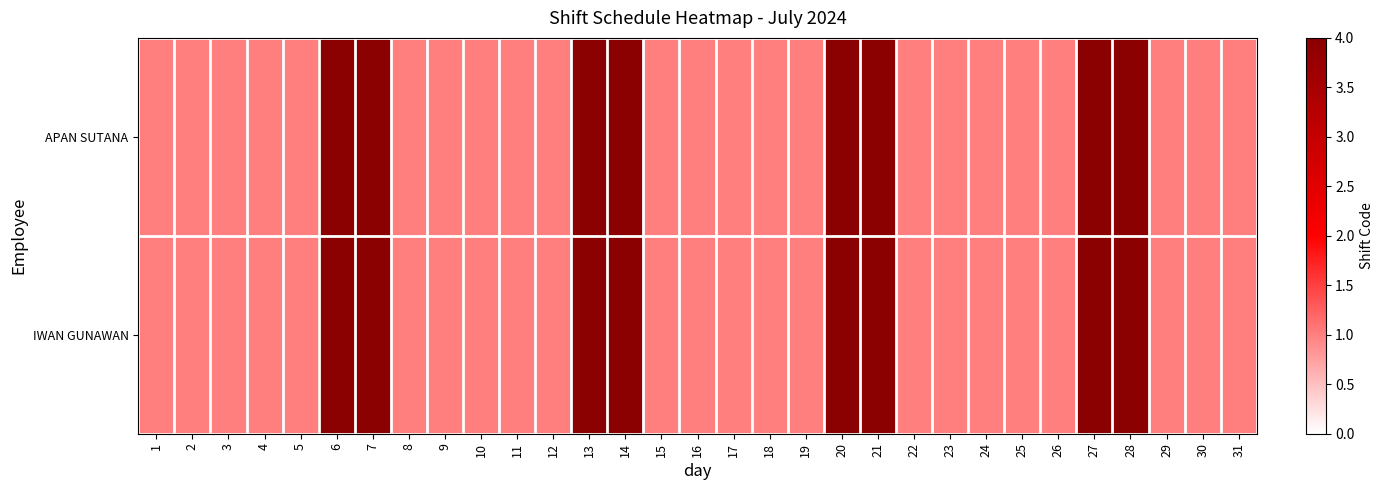

At 29, list the series in order from largest to smallest.

APAN SUTANA, IWAN GUNAWAN